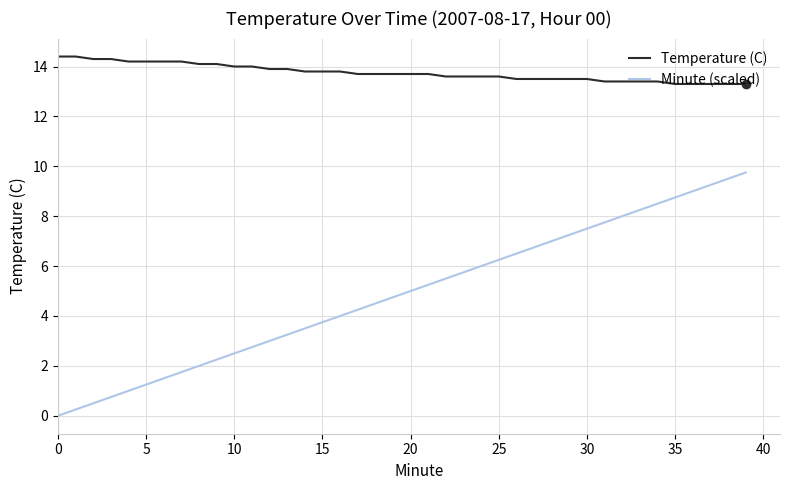

What is the greatest value displayed?

14.4